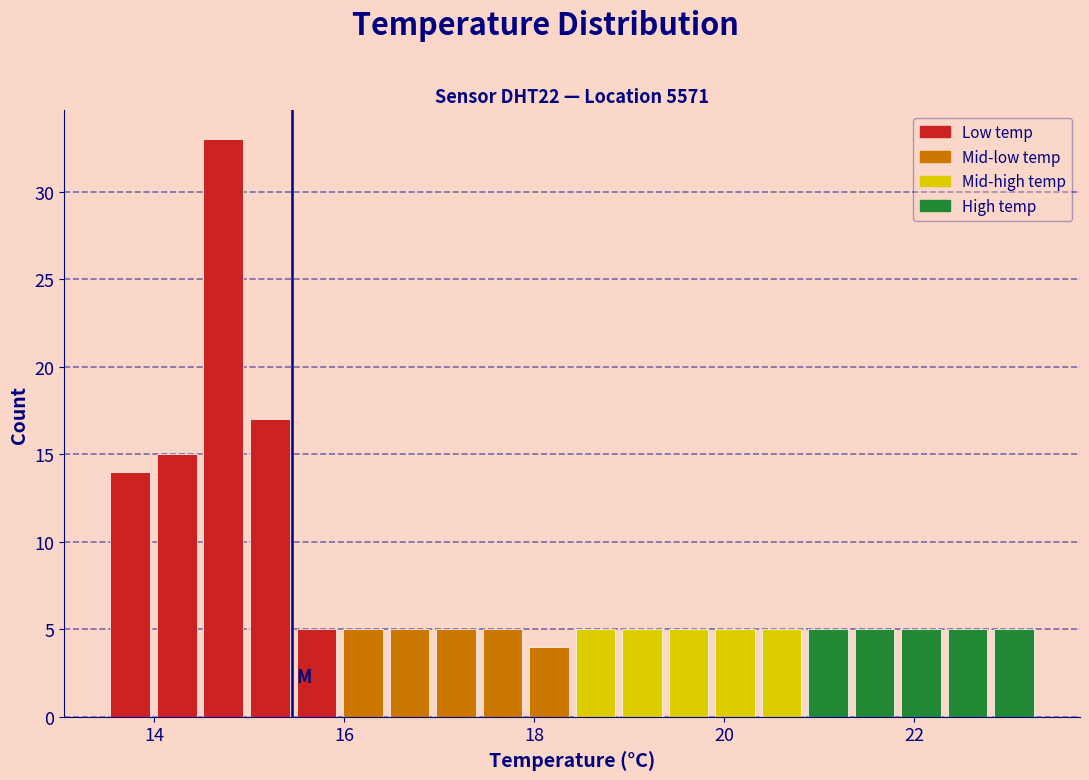

Around what value on the x-axis is the tallest bar? Give the approximate position of its centre, as read against the axis.

14.8